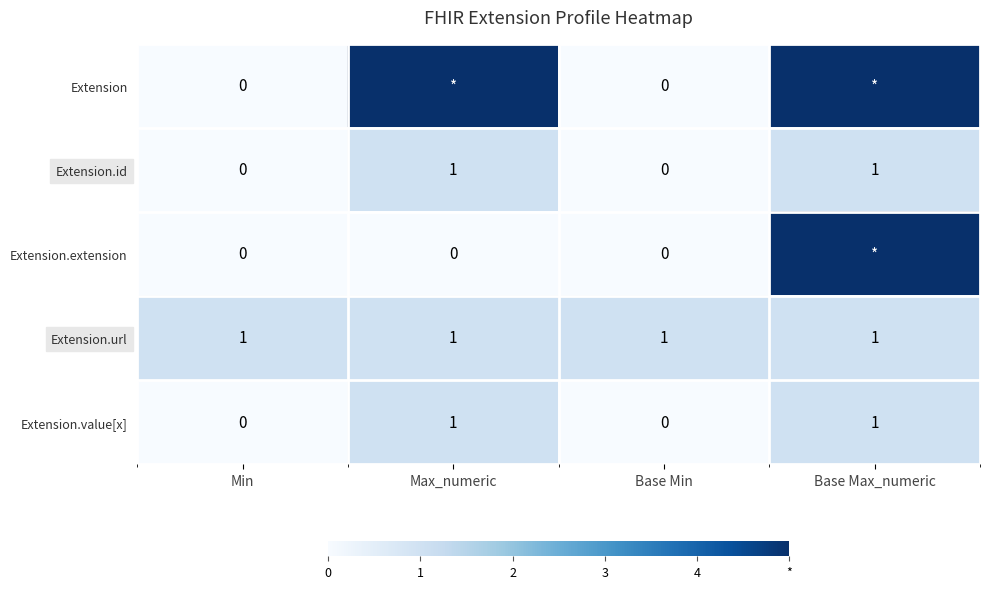

What is the greatest value displayed?

5